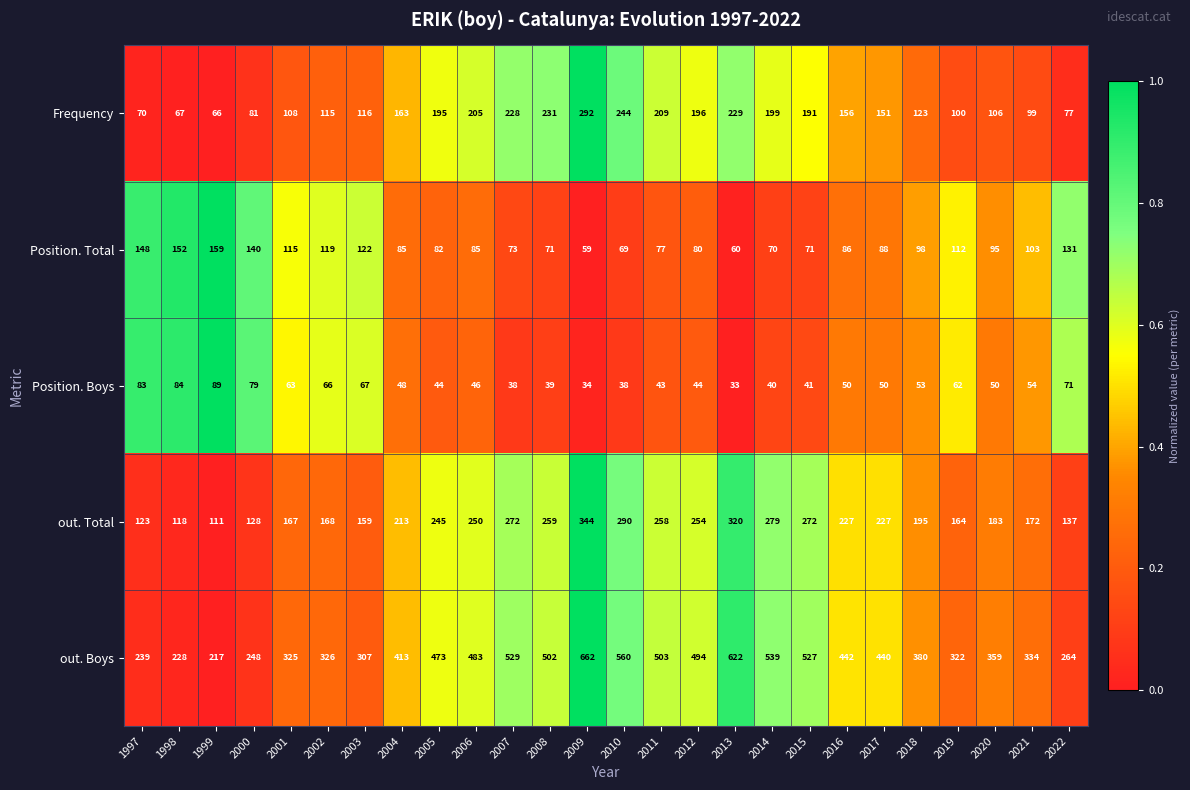

How many data points in out. Total are less than 227?

13